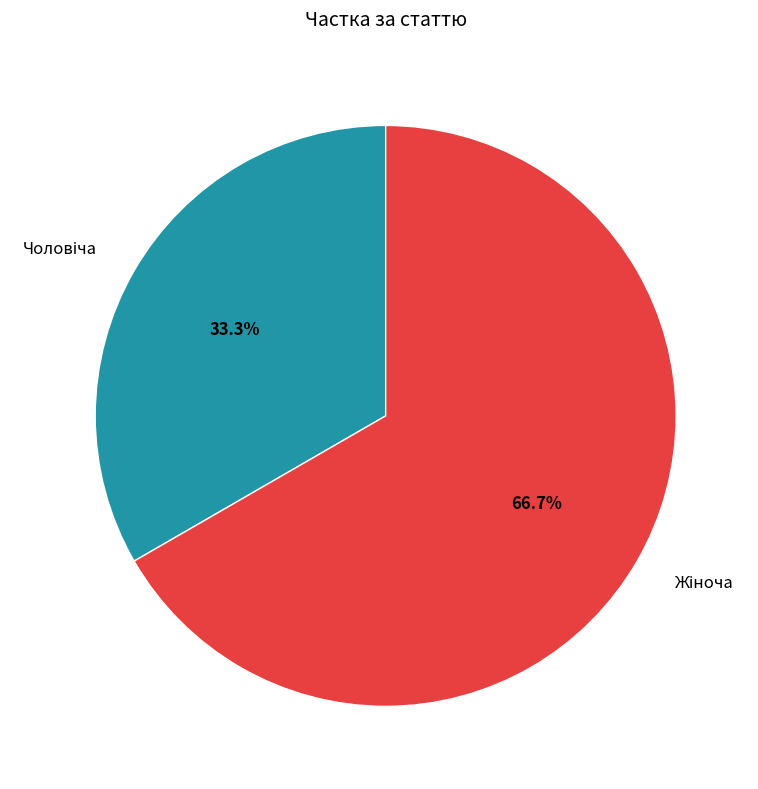

Count the number of slices in the pie.

2